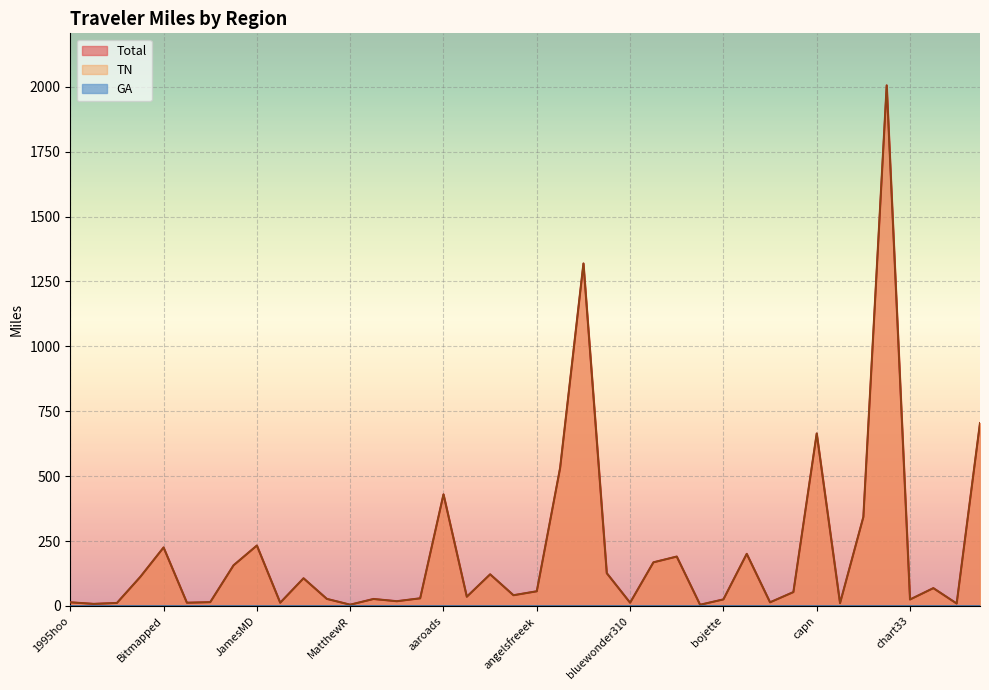

How many lines are shown in the chart?

3